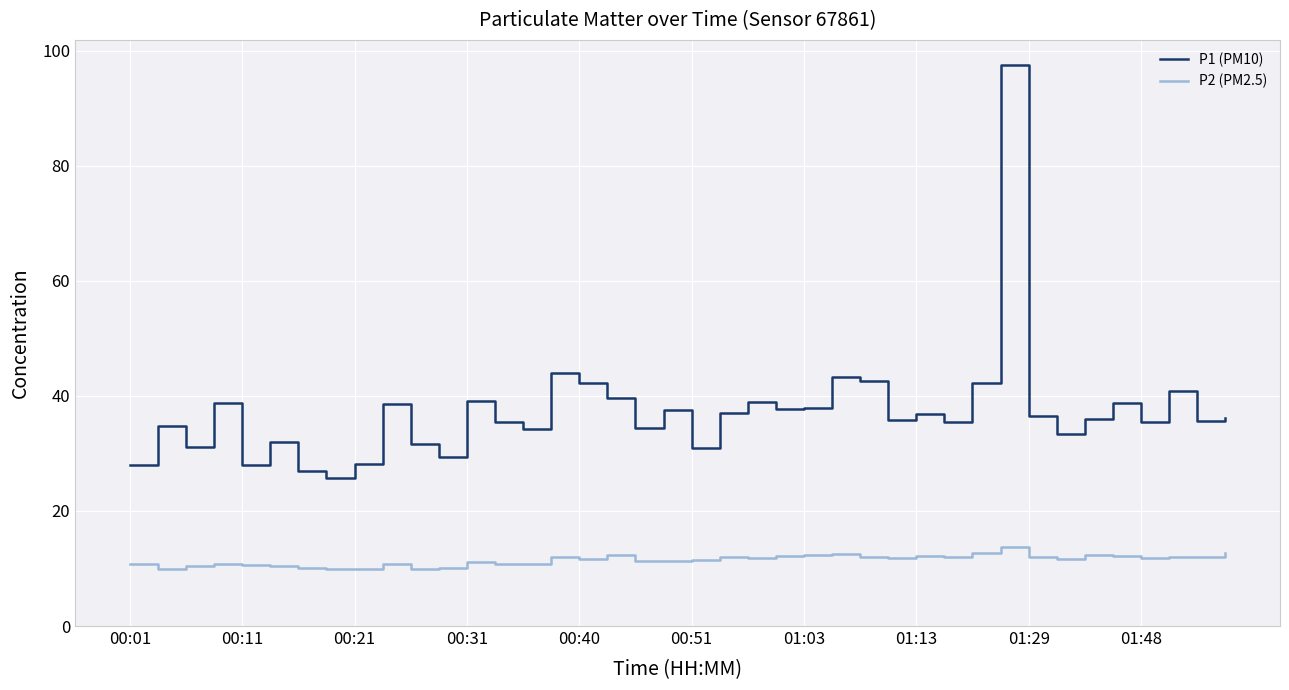

How many lines are shown in the chart?

2